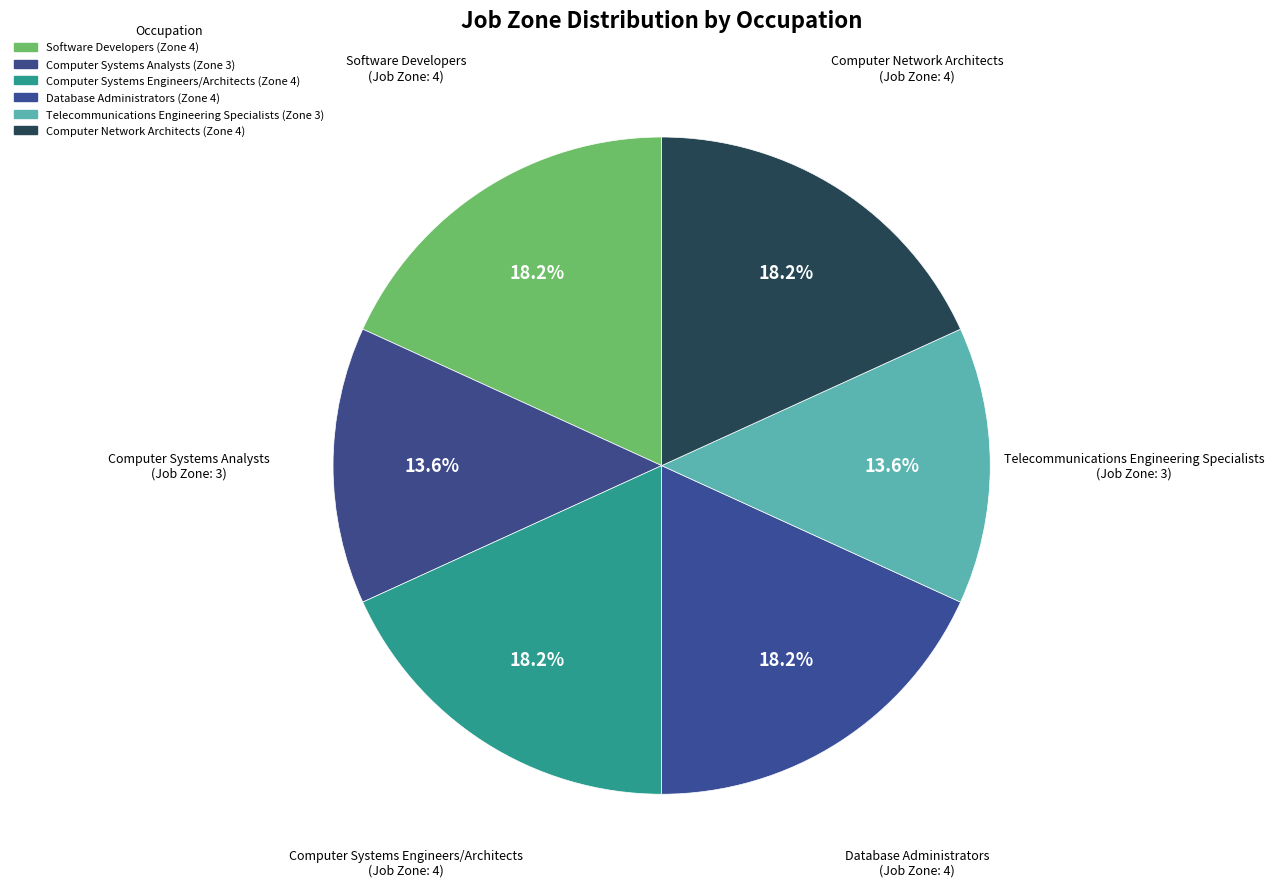

How many segments does this pie chart have?

6